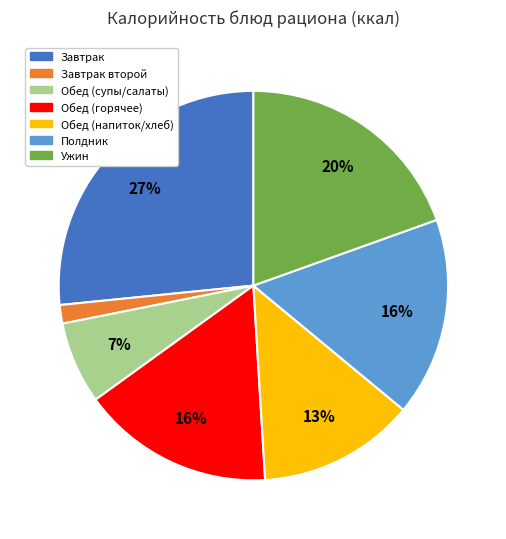

To the nearest percent, what portion does Обед (напиток/хлеб) represent?

13%